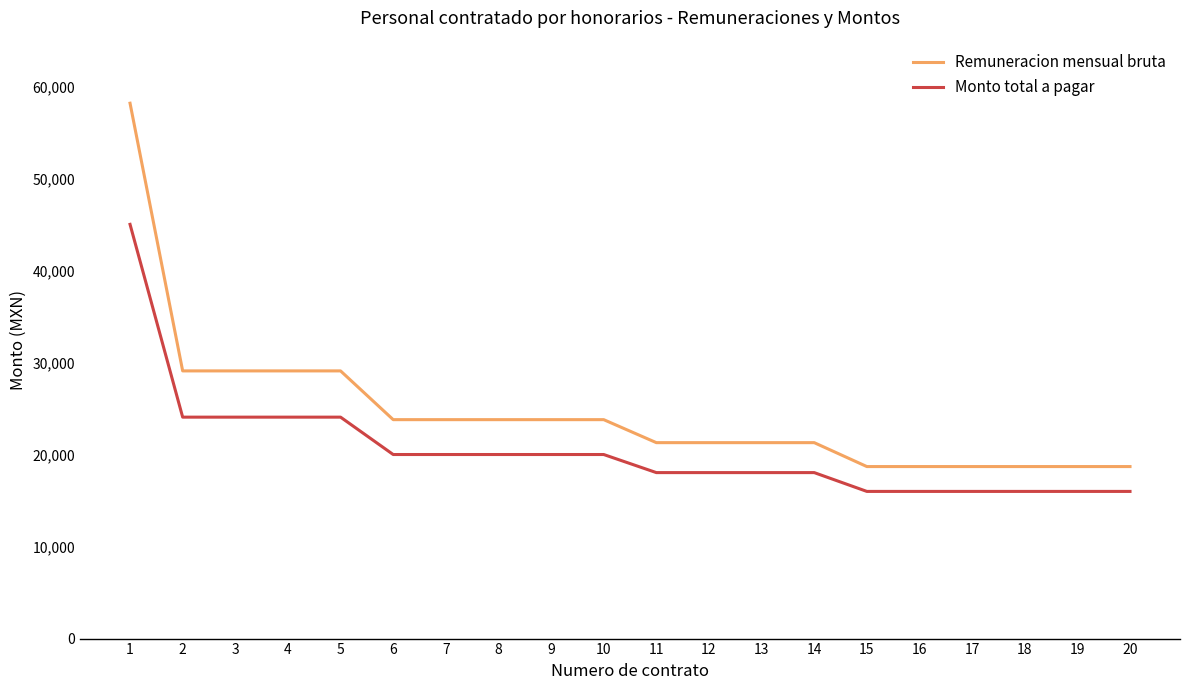

True or false: Remuneracion mensual bruta and Monto total a pagar intersect in this chart.

False